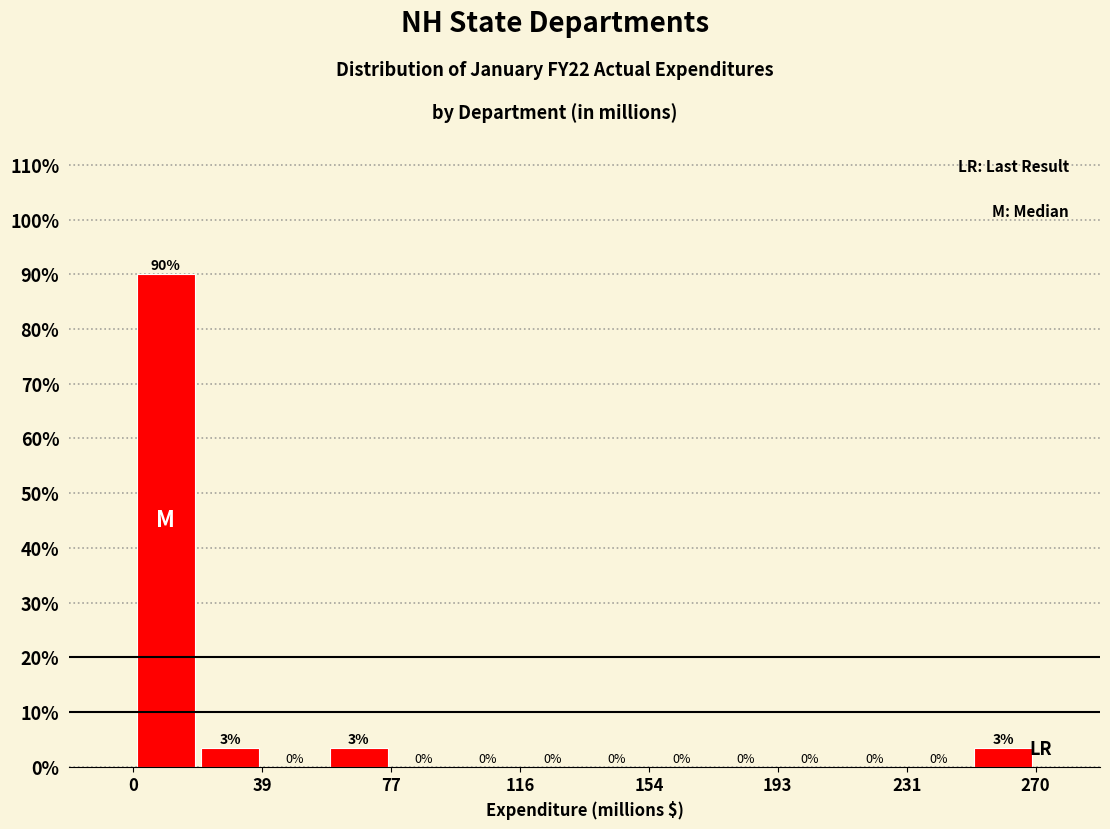

Read against the x-axis, roughly where is the centre of the tallest bar?

10